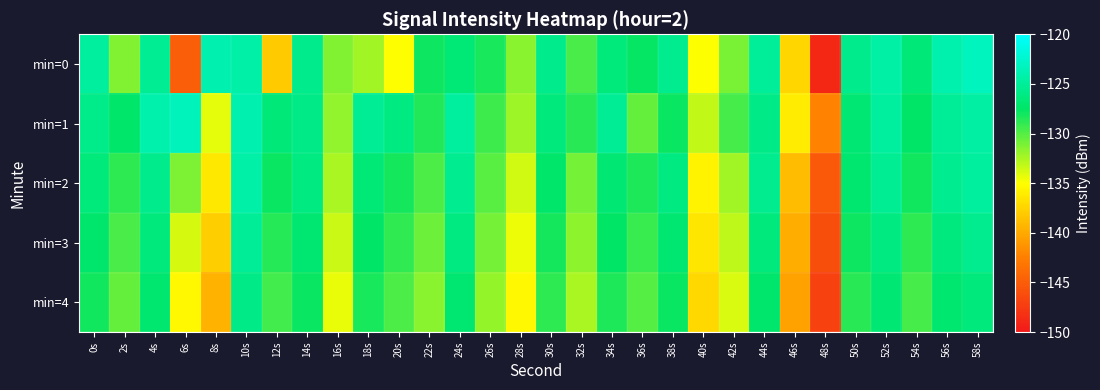

How many categories are shown in the chart?

30